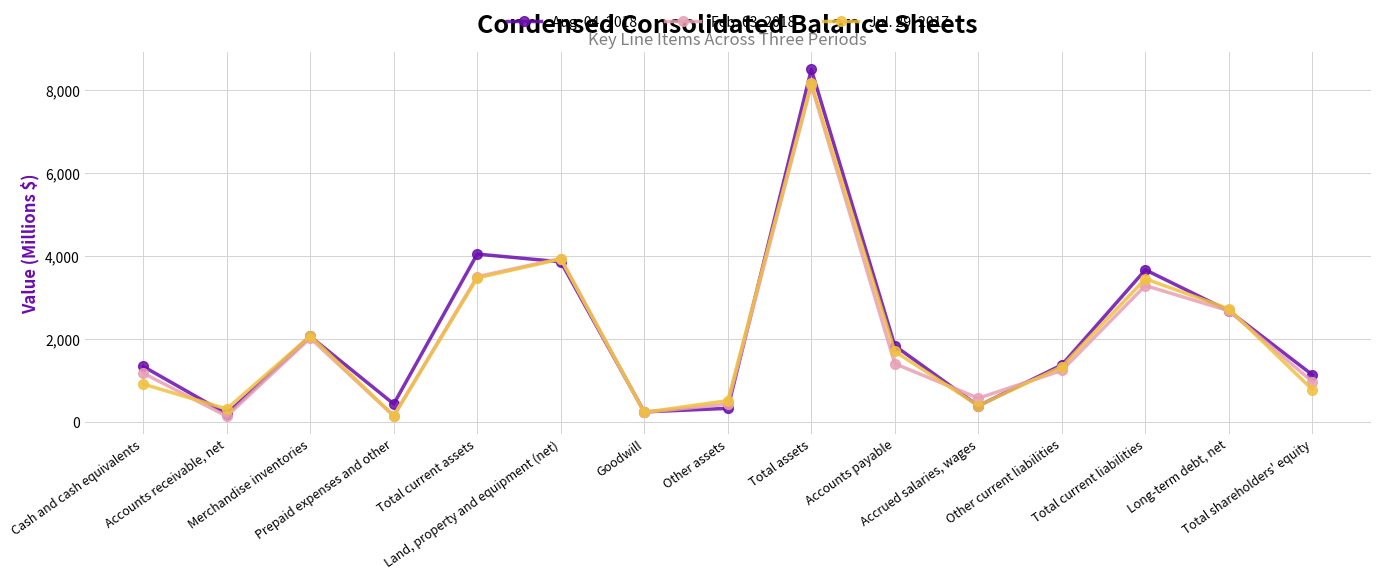

At which label does Aug. 04, 2018 first exceed 1380?

Merchandise inventories